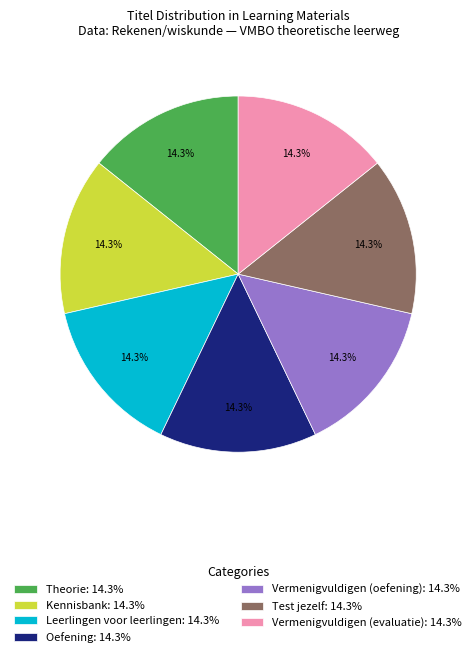

What portion of the pie excludes Oefening: 14.3%?

85.7%